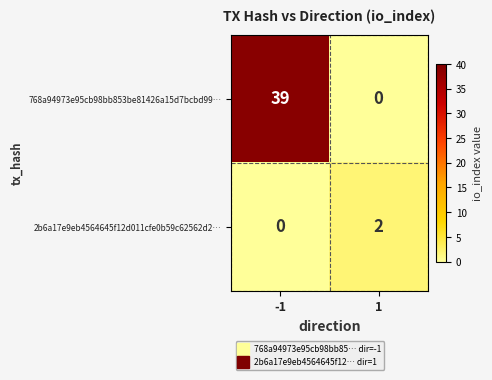

Between -1 and 1, which series saw the biggest shift?

768a94973e95cb98bb853be81426a15d7bcbd99…